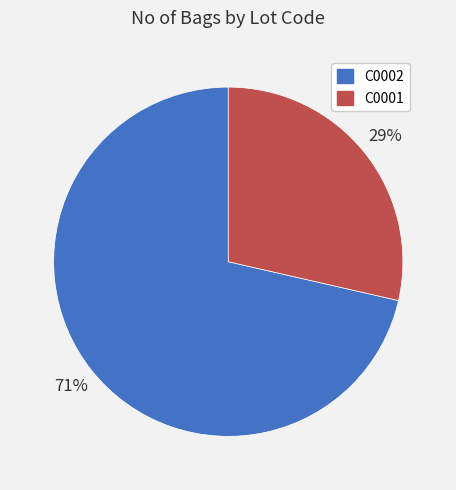

Combined, do C0002 and C0001 account for over 50%?

Yes